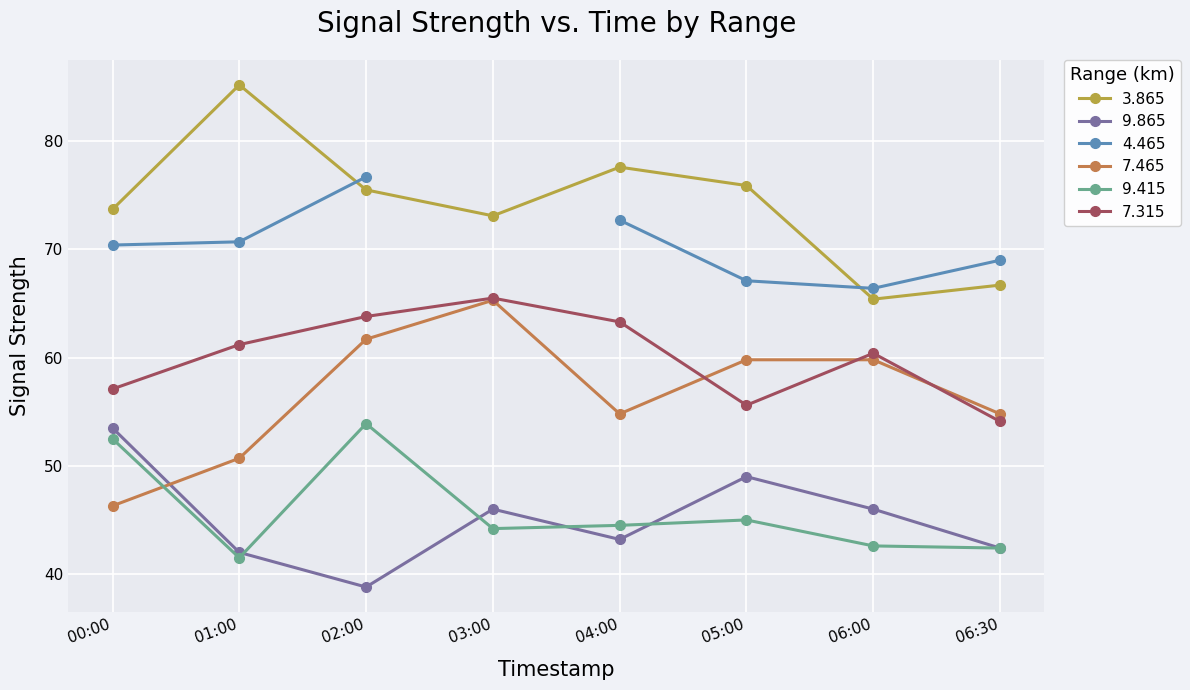

At which category does 9.865 reach its first local valley?

02:00